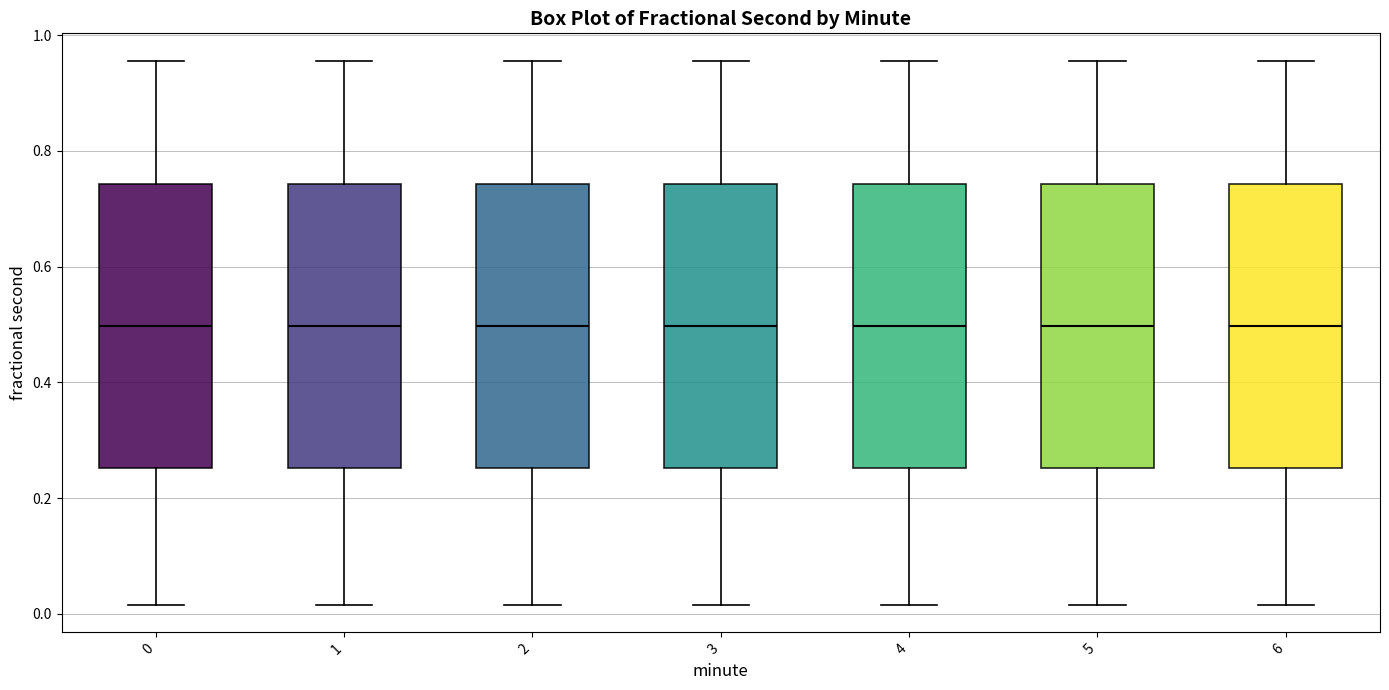

Reading left to right, transcribe this box plot: for each box, give where its median line is, the range the box spans, and where its two whiskers end, as read against the y-axis. The values are not printed on the chart, so give them approximately, as read against the axis.

0: median 0.50, box 0.26 to 0.74, whiskers 0.02 to 0.96
1: median 0.50, box 0.26 to 0.74, whiskers 0.02 to 0.96
2: median 0.50, box 0.26 to 0.74, whiskers 0.02 to 0.96
3: median 0.50, box 0.26 to 0.74, whiskers 0.02 to 0.96
4: median 0.50, box 0.26 to 0.74, whiskers 0.02 to 0.96
5: median 0.50, box 0.26 to 0.74, whiskers 0.02 to 0.96
6: median 0.50, box 0.26 to 0.74, whiskers 0.02 to 0.96